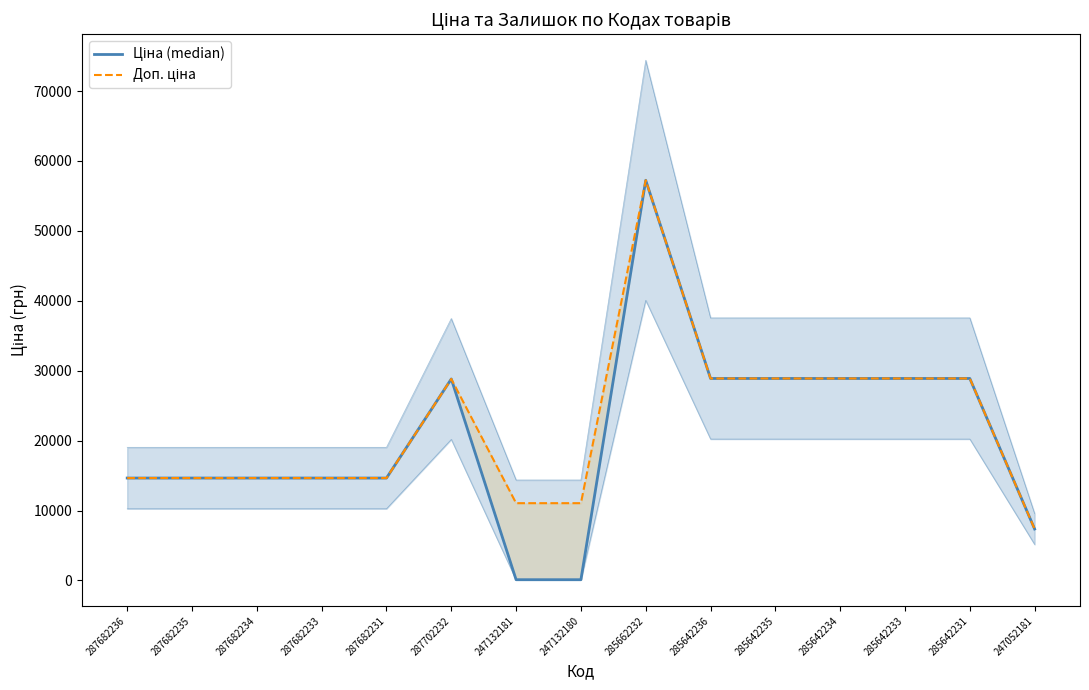

How many values in the Доп. ціна series are below 14649?

3